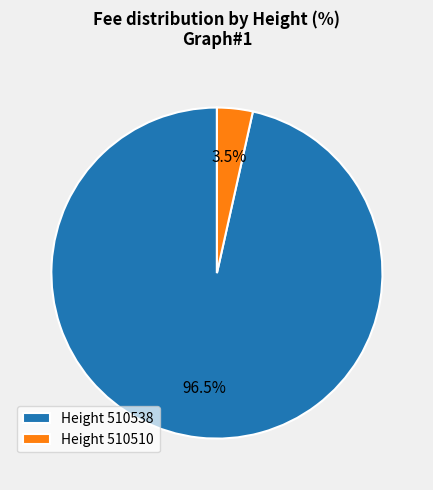

Count the number of slices in the pie.

2